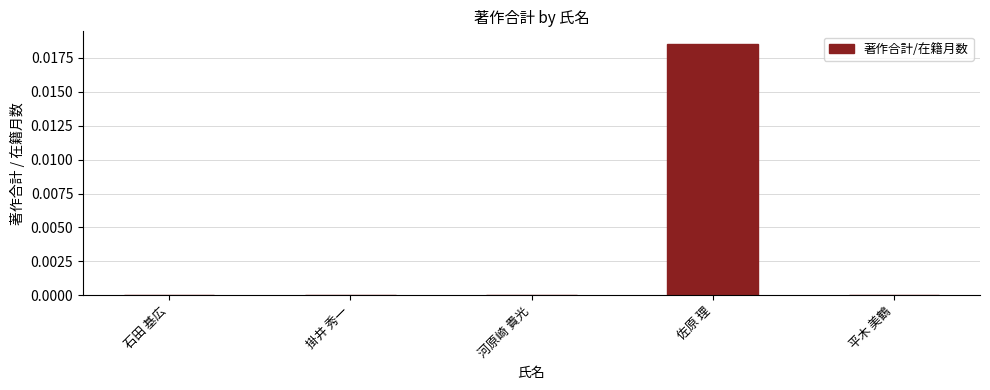

Which category has the highest value across all series?

佐原 理